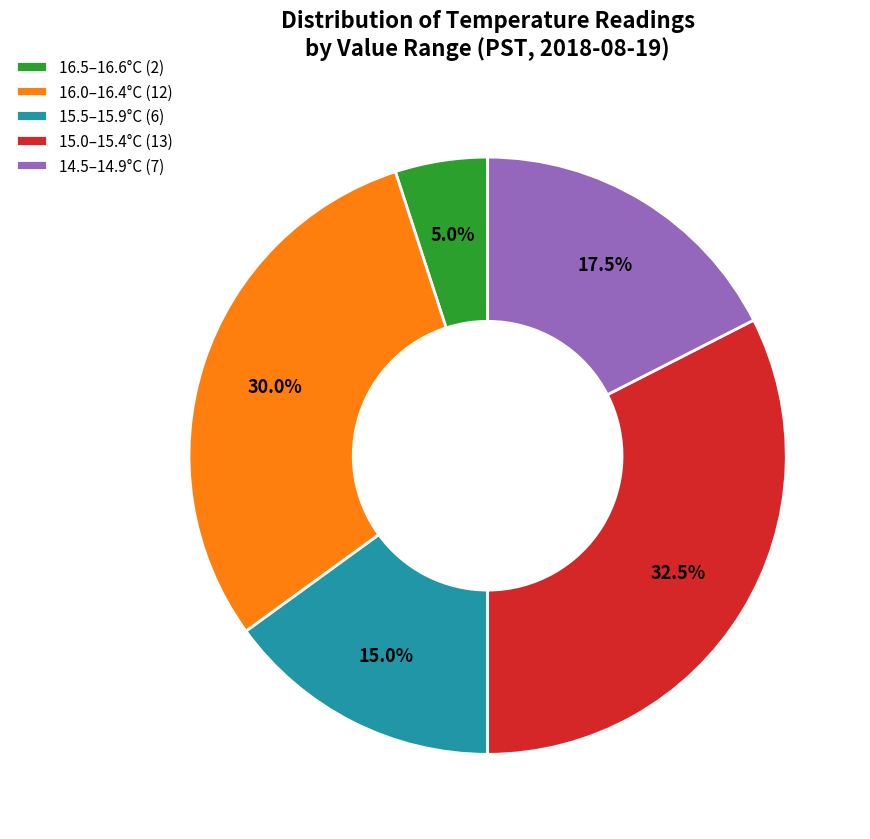

Which category has the smallest portion of the pie?

16.5–16.6°C (2)